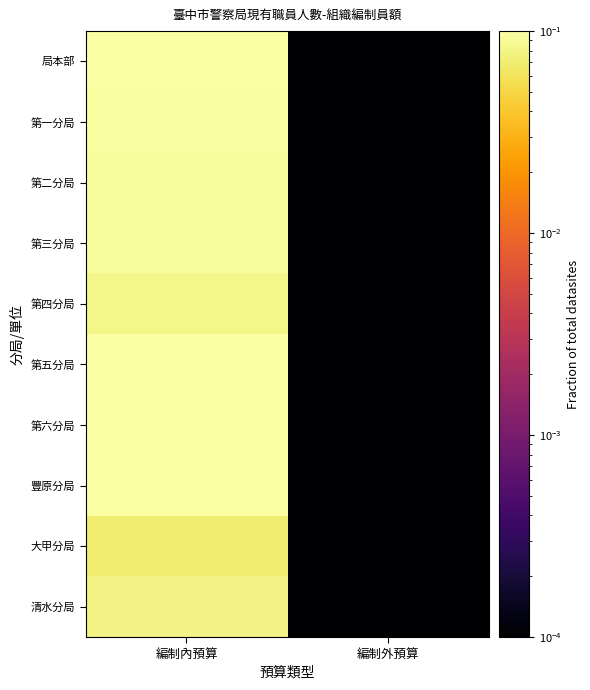

Reading left to right, what are all the values shown in this chart?

局本部: 編制內預算=0.1	編制外預算=0.0
第一分局: 編制內預算=0.1	編制外預算=0.0
第二分局: 編制內預算=0.1	編制外預算=0.0
第三分局: 編制內預算=0.1	編制外預算=0.0
第四分局: 編制內預算=0.1	編制外預算=0.0
第五分局: 編制內預算=0.1	編制外預算=0.0
第六分局: 編制內預算=0.1	編制外預算=0.0
豐原分局: 編制內預算=0.1	編制外預算=0.0
大甲分局: 編制內預算=0.1	編制外預算=0.0
清水分局: 編制內預算=0.1	編制外預算=0.0